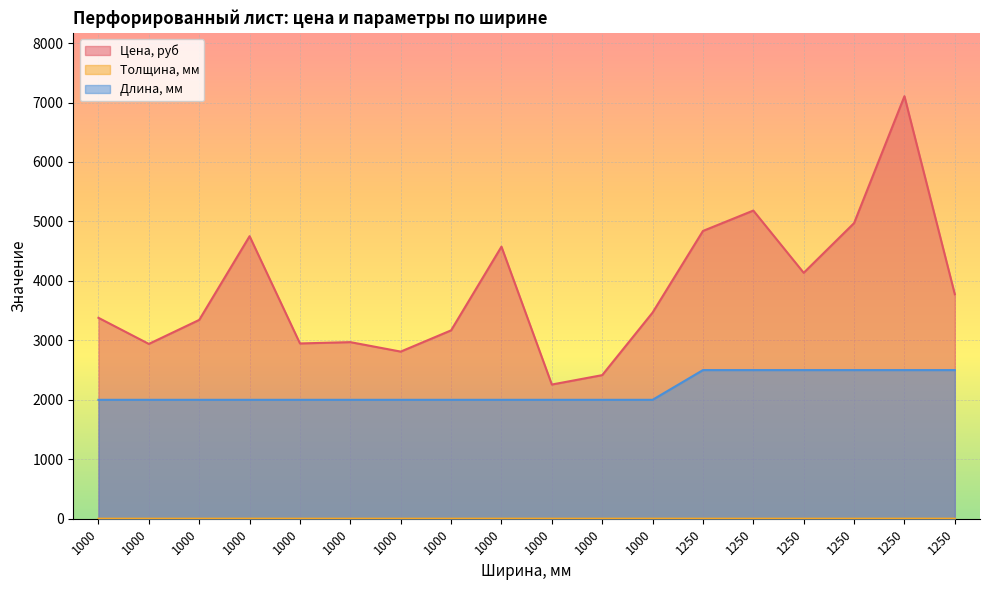

At which category does Цена, руб reach its first local peak?

1000